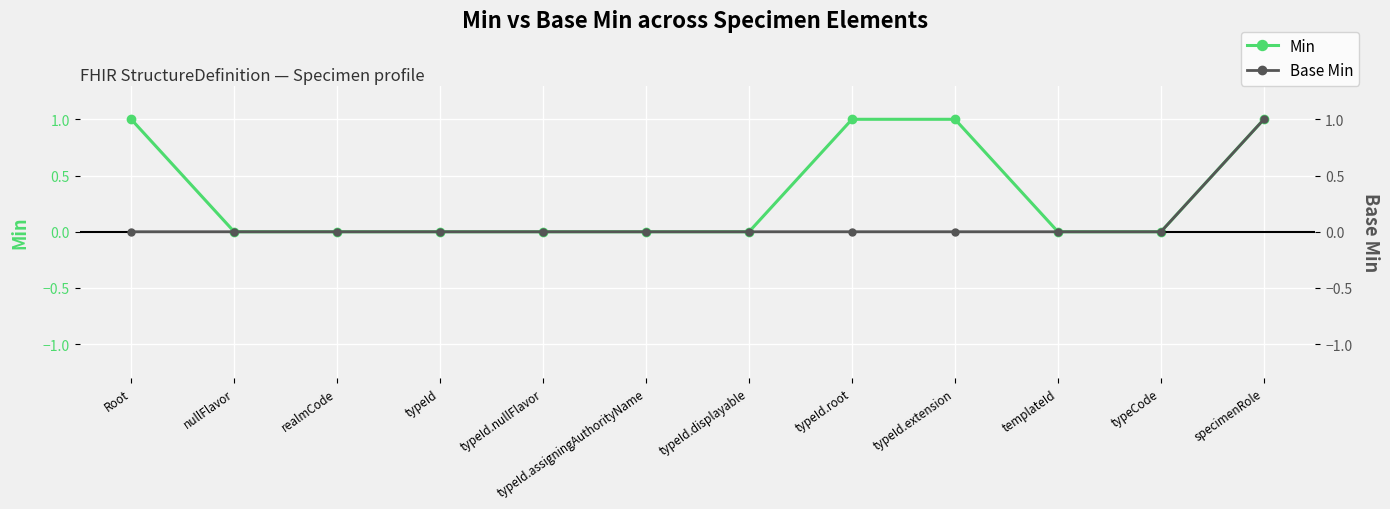

Reading left to right, list all the values displayed in this chart.

Min: 1	0	0	0	0	0	0	1	1	0	0	1
Base Min: 0	0	0	0	0	0	0	0	0	0	0	1